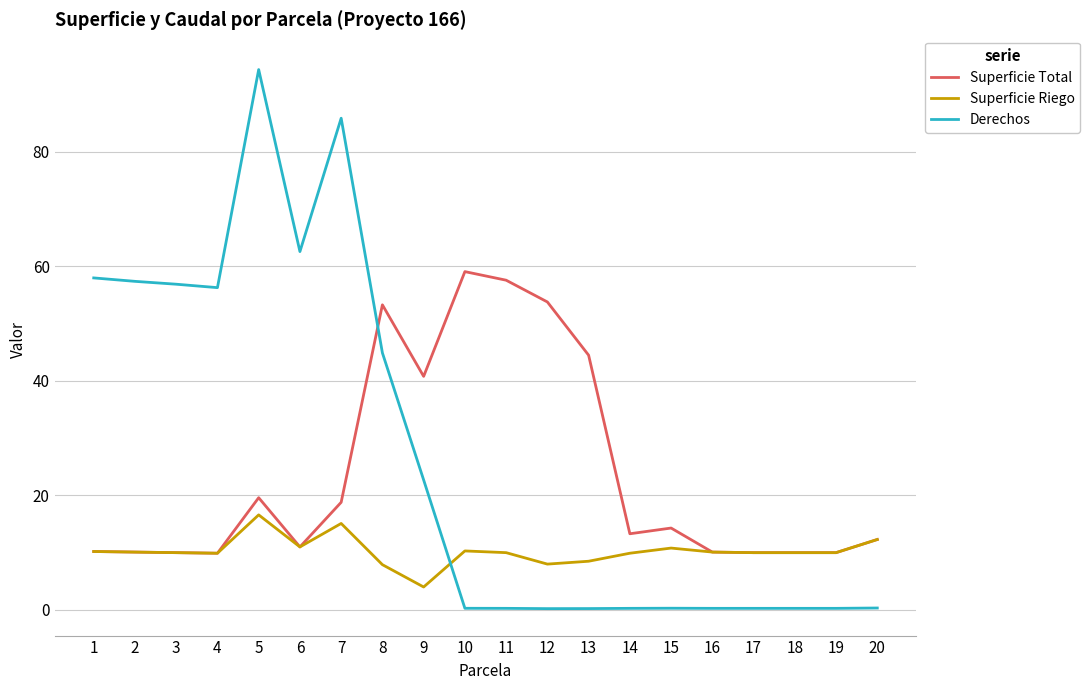

Which category has the highest value across all series?

5